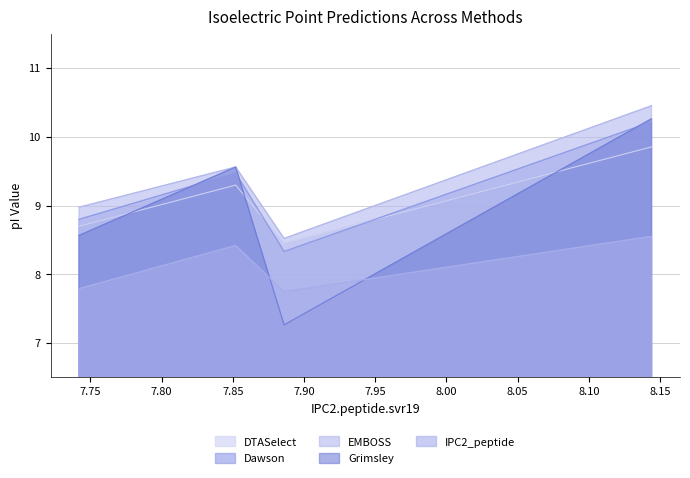

What is the total value across all series at A0A1L3KMY2?

49.3